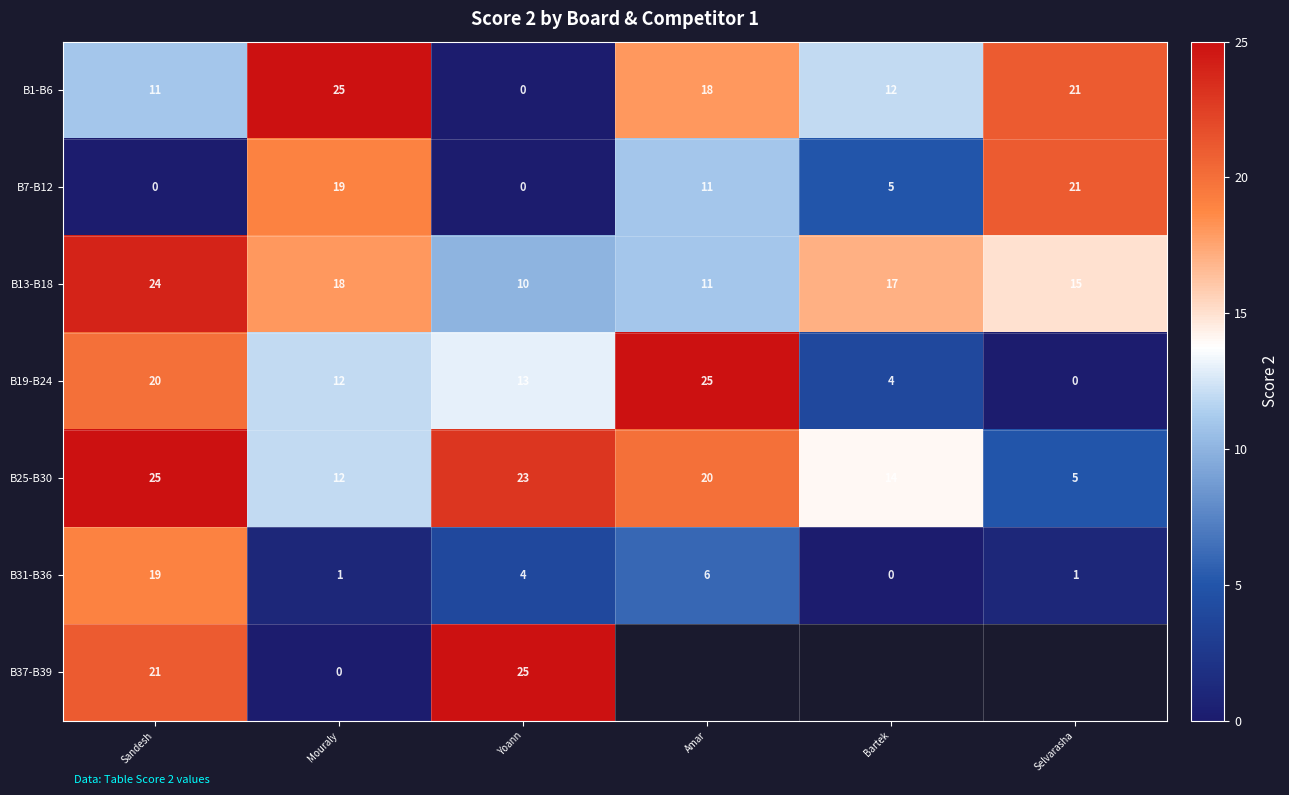

What is the difference between the second highest and second lowest values in the B13-B18 series?

7